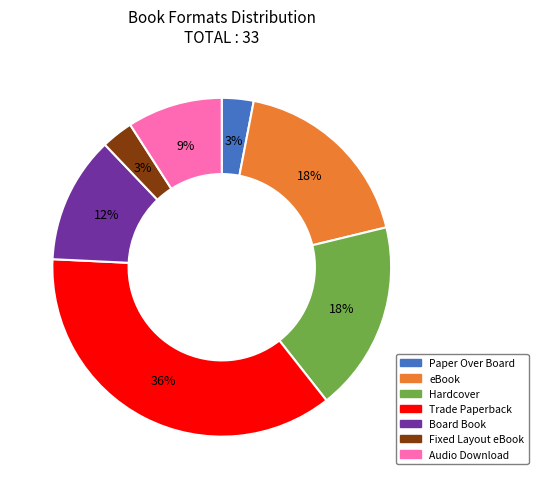

Is the sum of Paper Over Board and Trade Paperback greater than half?

No